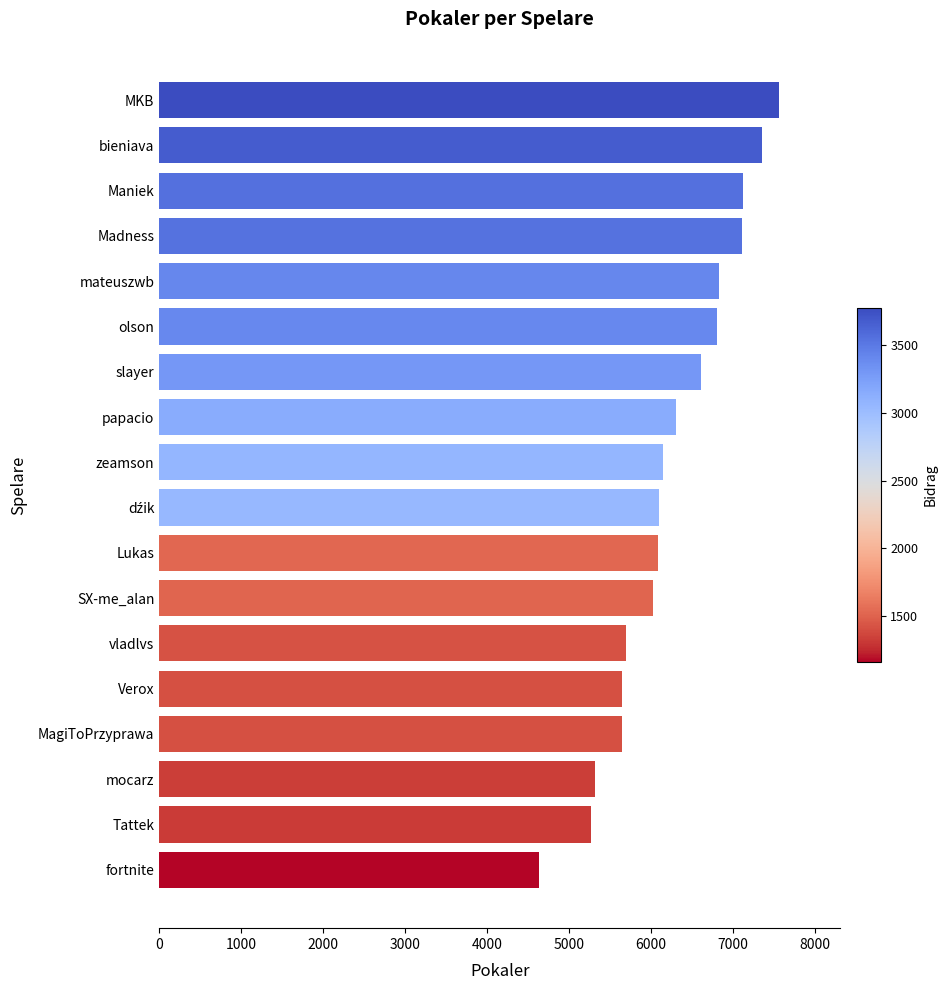

What value does the data have at SX-me_alan, to the nearest 100?

6000